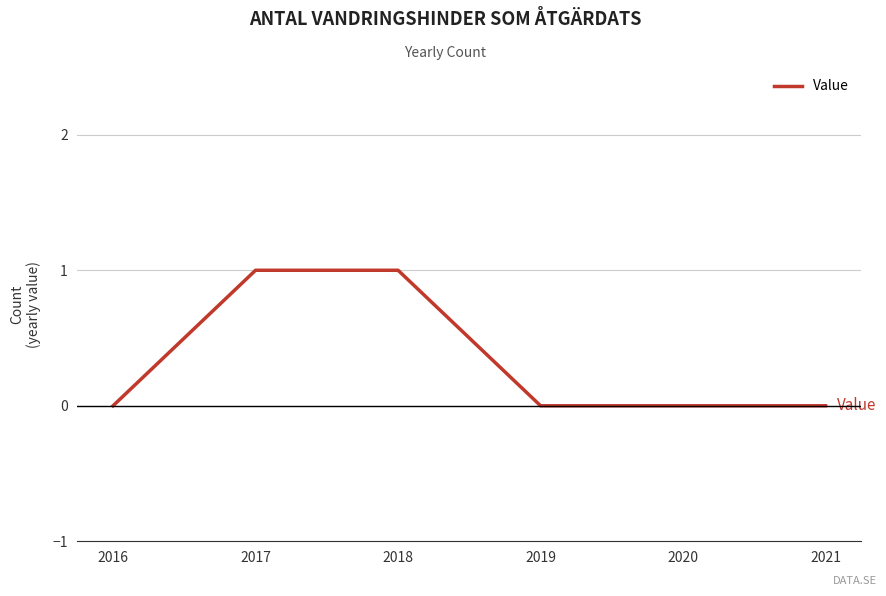

True or false: there are more than 2 points higher than both neighbors.

False